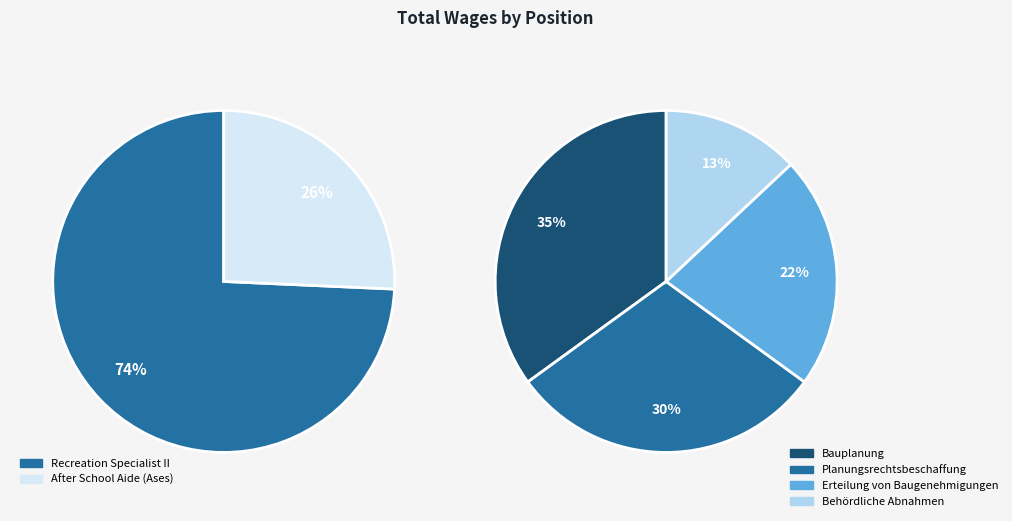

To the nearest percent, what is the average slice percentage?

50%